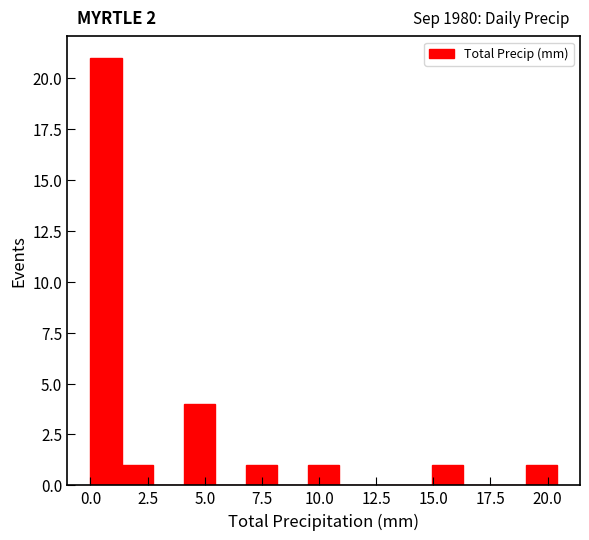

Around what value on the x-axis is the tallest bar? Give the approximate position of its centre, as read against the axis.

0.5